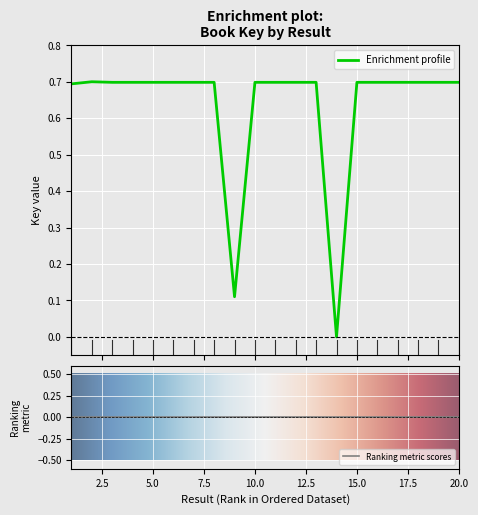

True or false: the data shows 0.7 at 16.

True